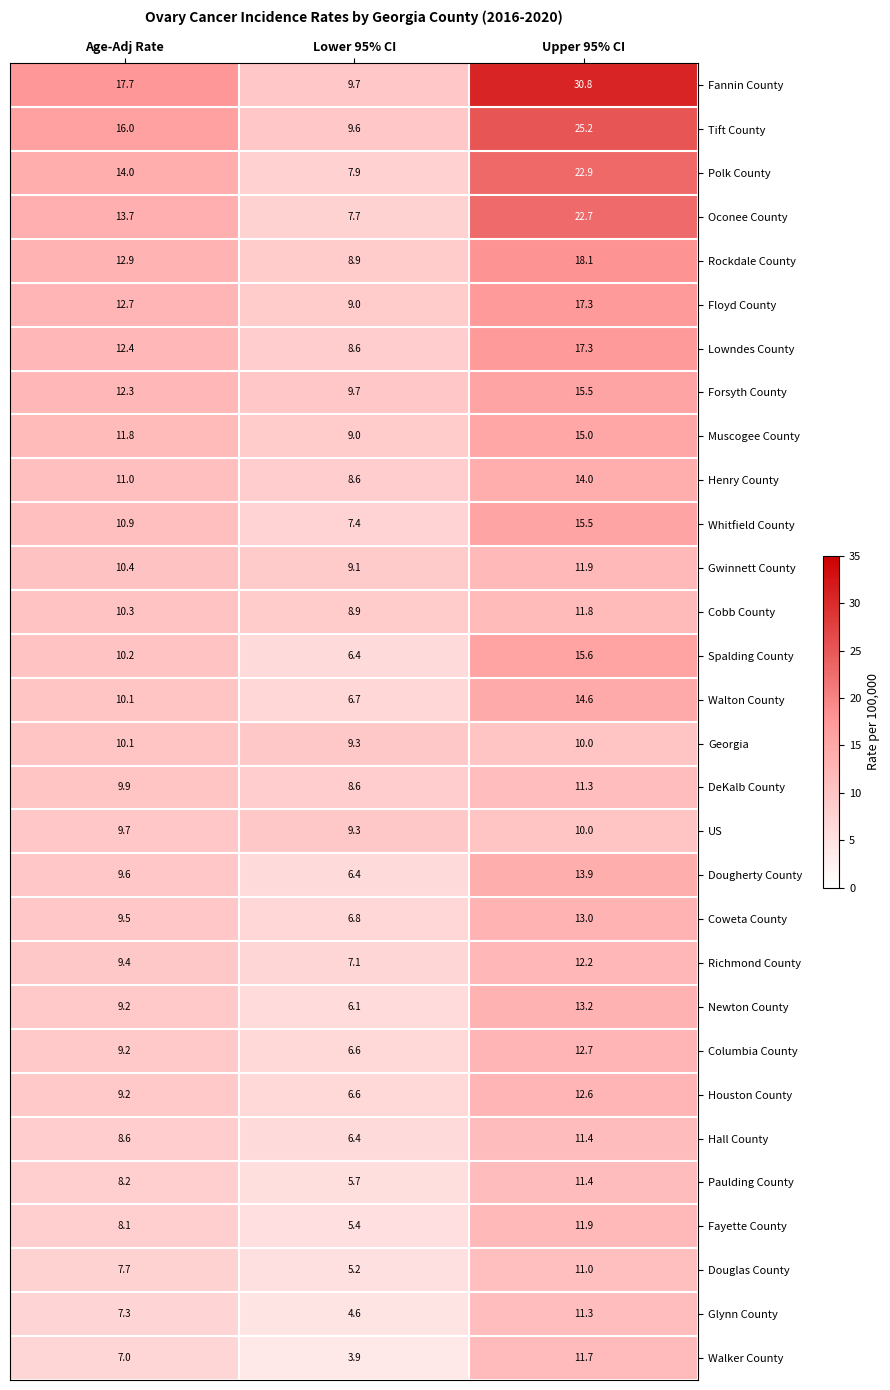

At which label does Lowndes County first exceed 12?

Age-Adj Rate